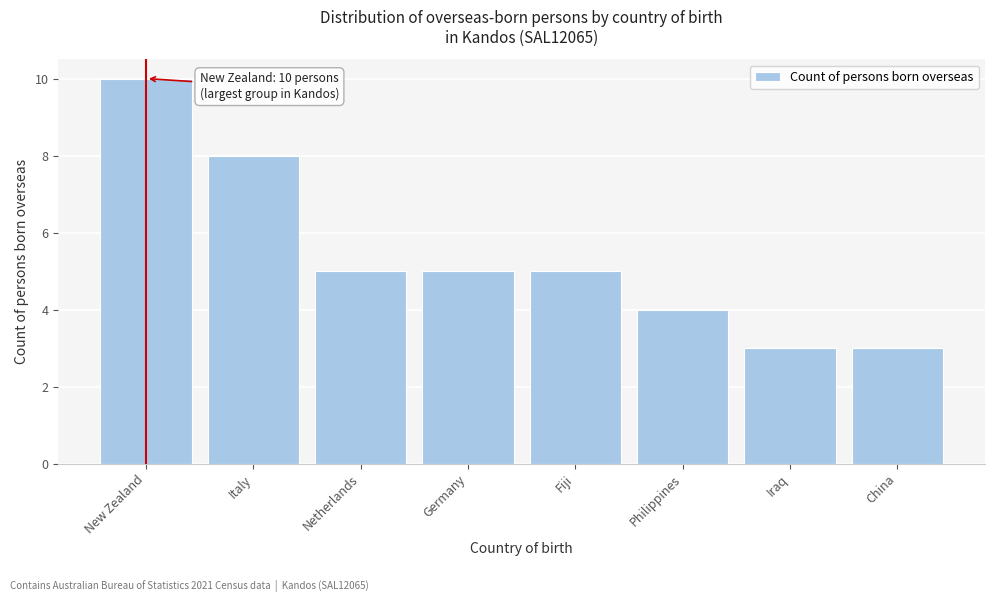

Reading left to right, list all the values displayed in this chart.

New Zealand=10	Italy=8	Netherlands=5	Germany=5	Fiji=5	Philippines=4	Iraq=3	China=3